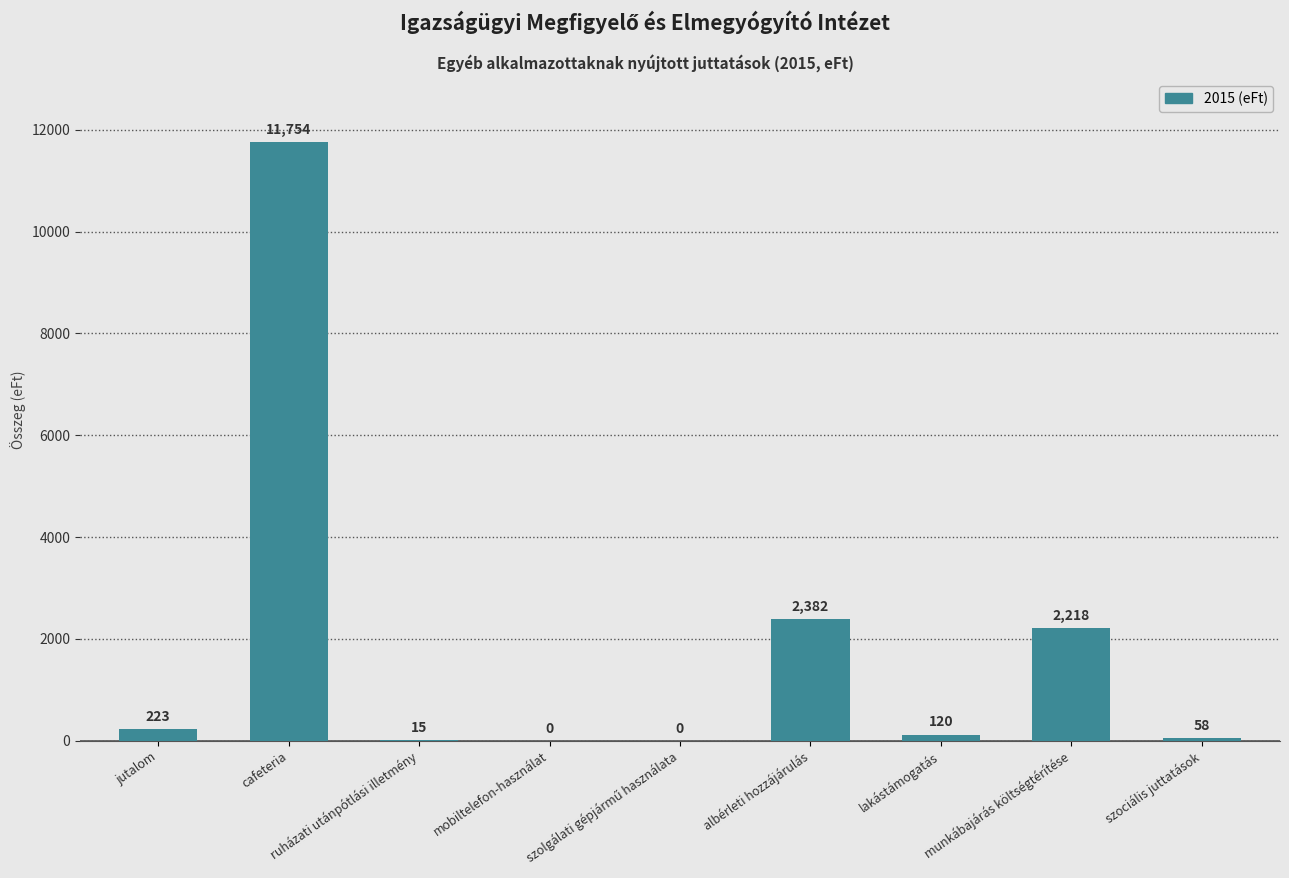

Is it true that the value at cafeteria is 19135?

False